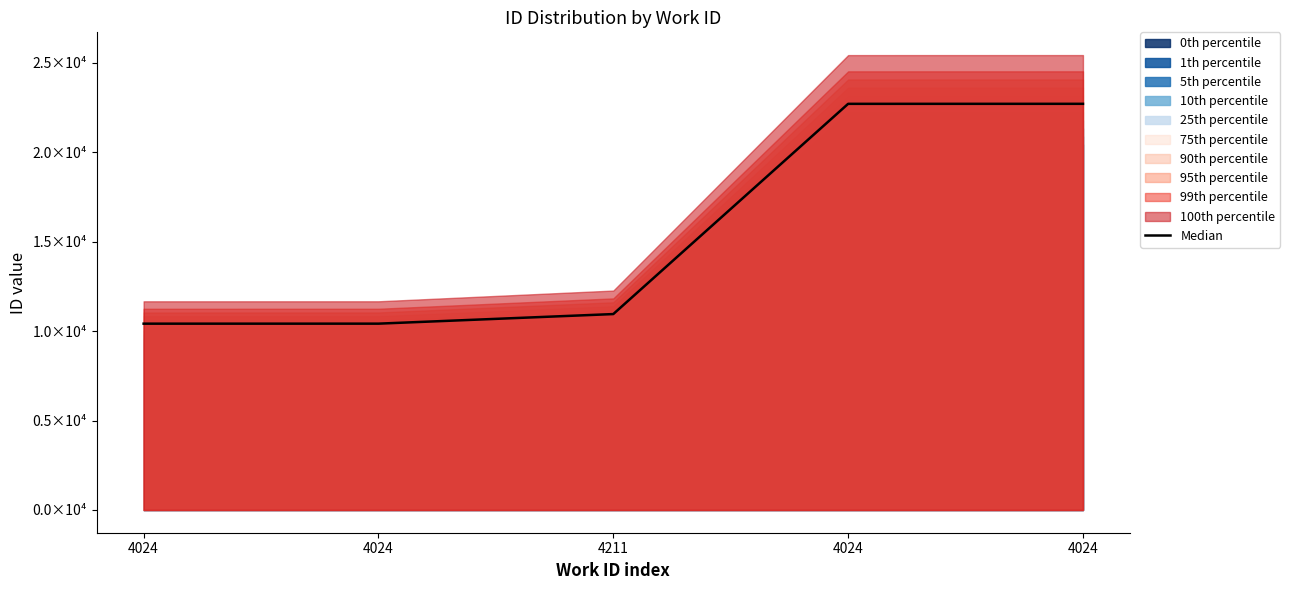

Is it true that the value at 4211 is 10957?

True